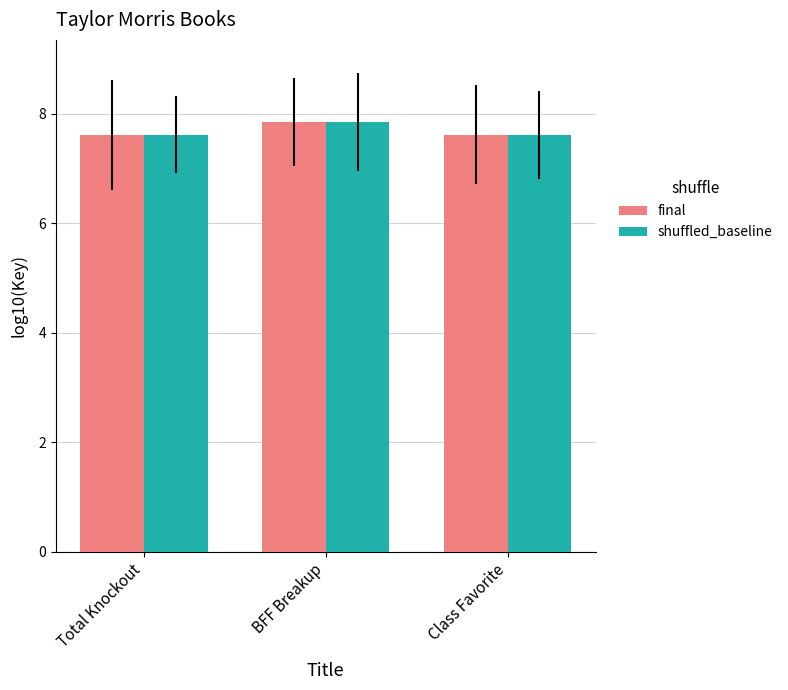

What is the label of the 3rd bar from the right?

Total Knockout